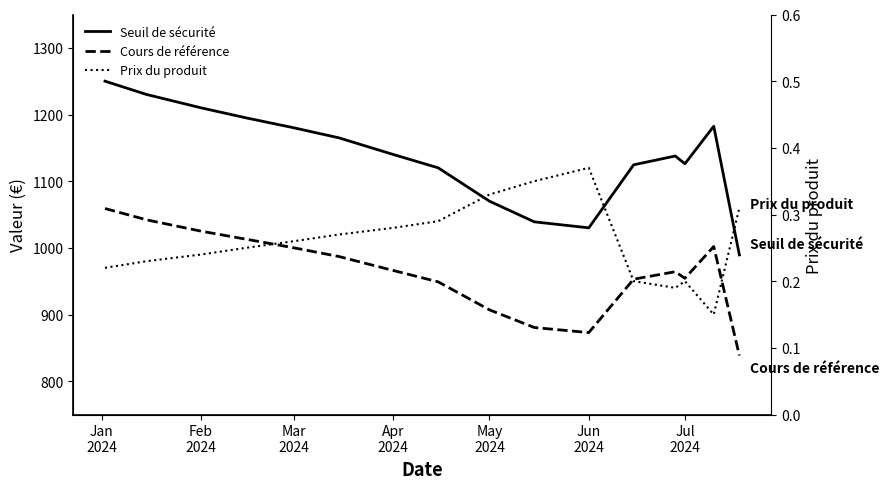

How many lines are shown in the chart?

3